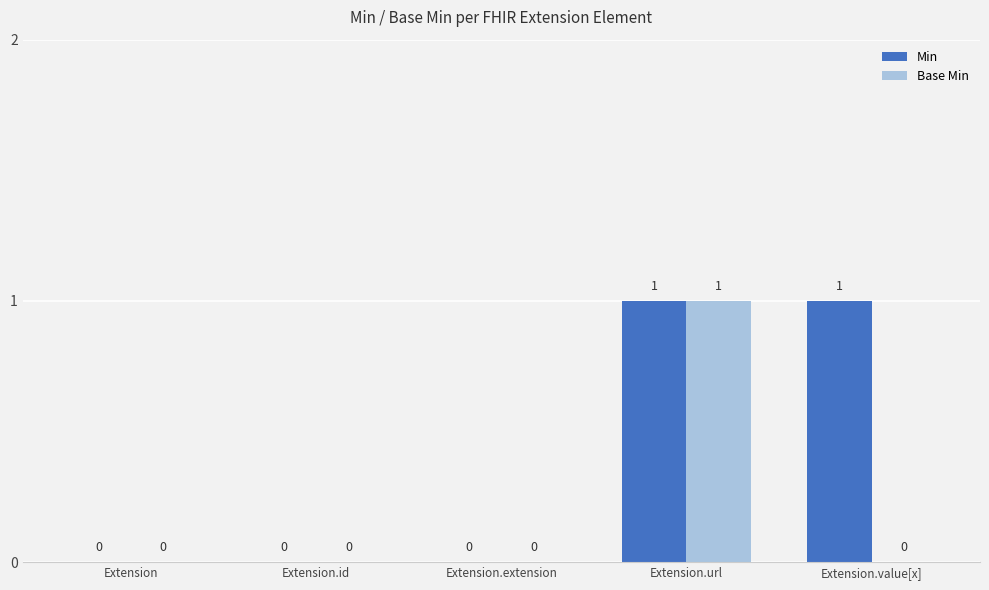

How many Base Min values are between 0 and 1?

5